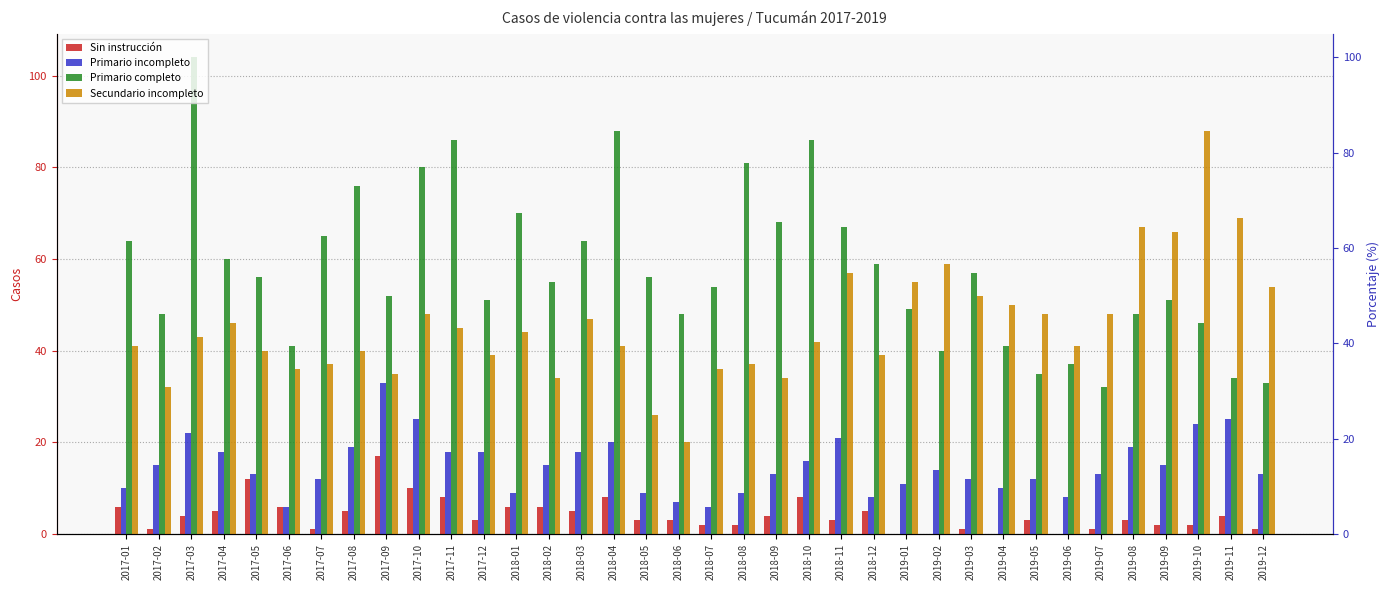

What is the label of the 34th bar from the right?

2017-03